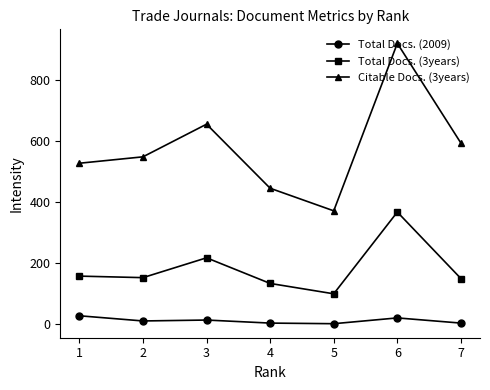

Which series has the widest spread of values?

Citable Docs. (3years)